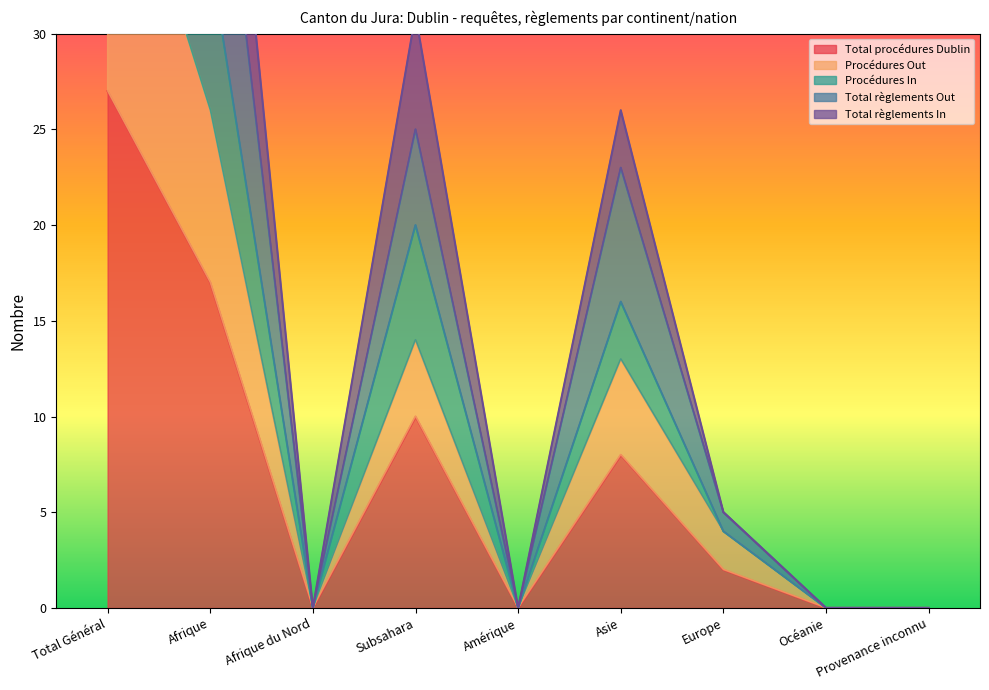

What is the label of the 8th point from the left?

Océanie